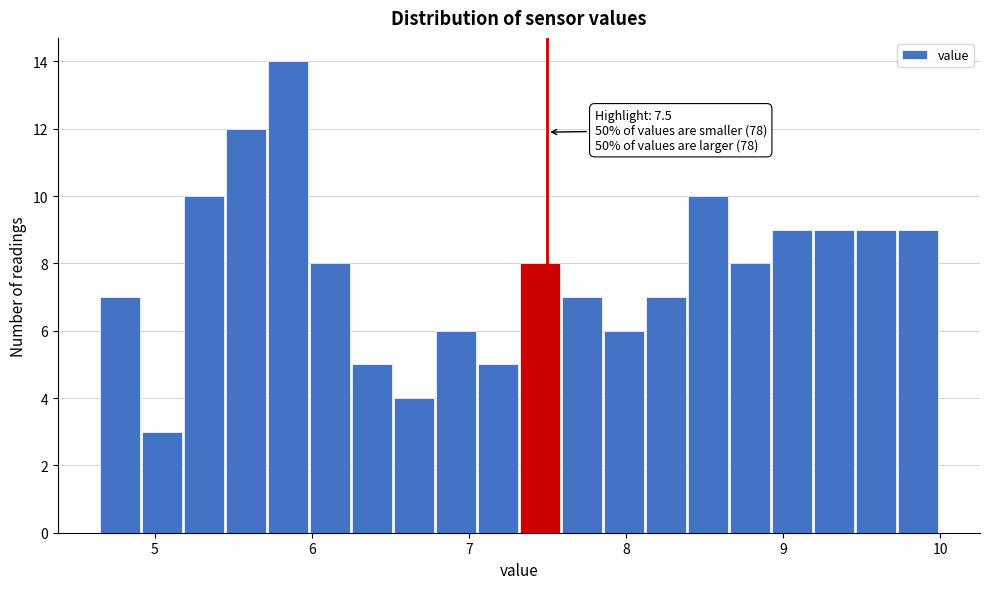

Around what value on the x-axis is the tallest bar? Give the approximate position of its centre, as read against the axis.

5.8